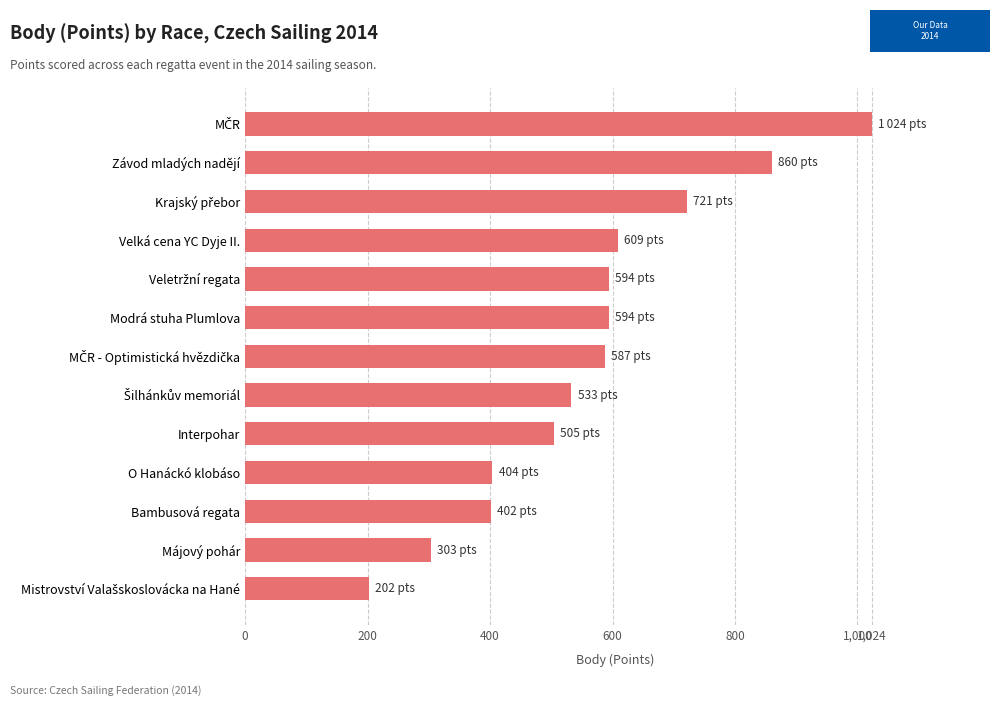

Approximately how many times larger is the value at Modrá stuha Plumlova compared to Závod mladých nadějí?

0.7